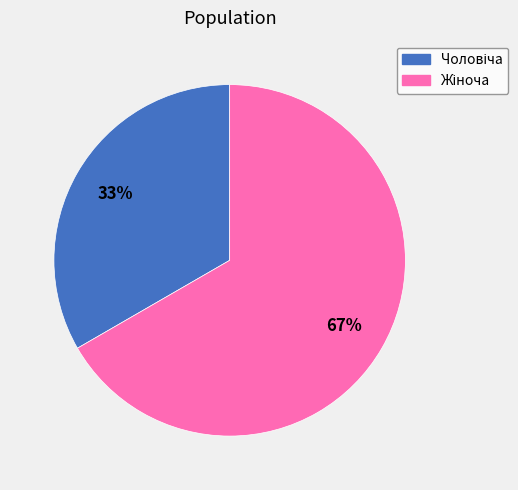

Is there any slice that represents more than half of the pie?

Yes